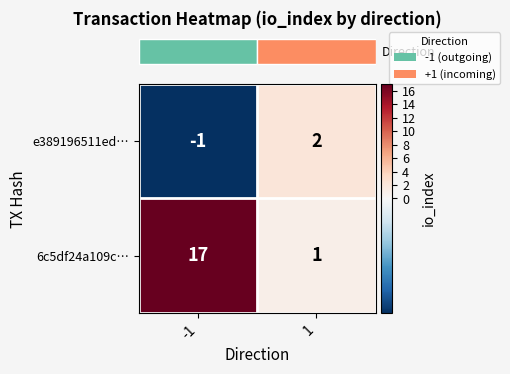

What is the difference between the highest and lowest values at -1?

18